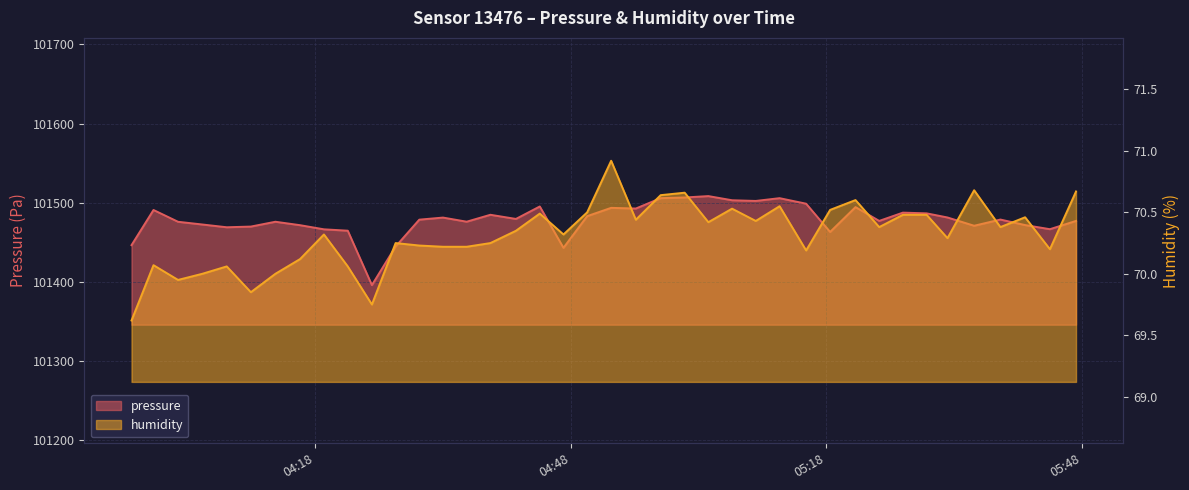

True or false: humidity and pressure intersect in this chart.

False